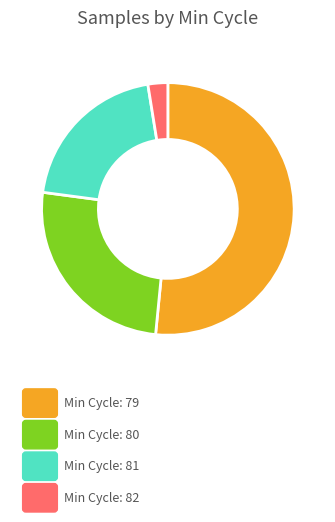

Does any single category account for the majority?

Yes